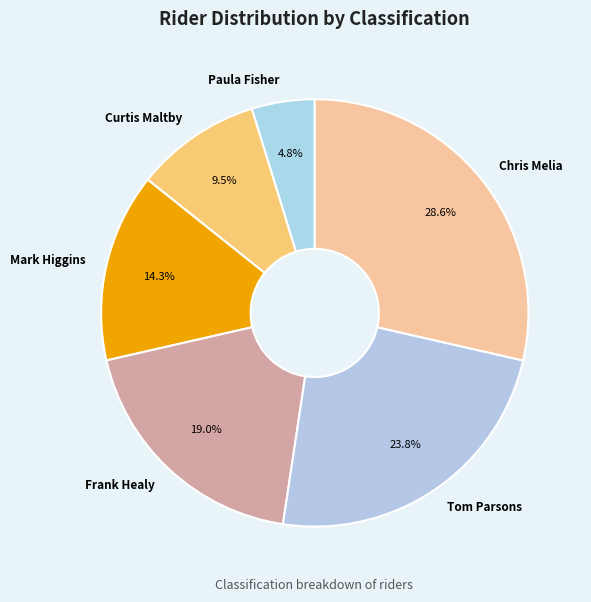

Count the number of slices in the pie.

6